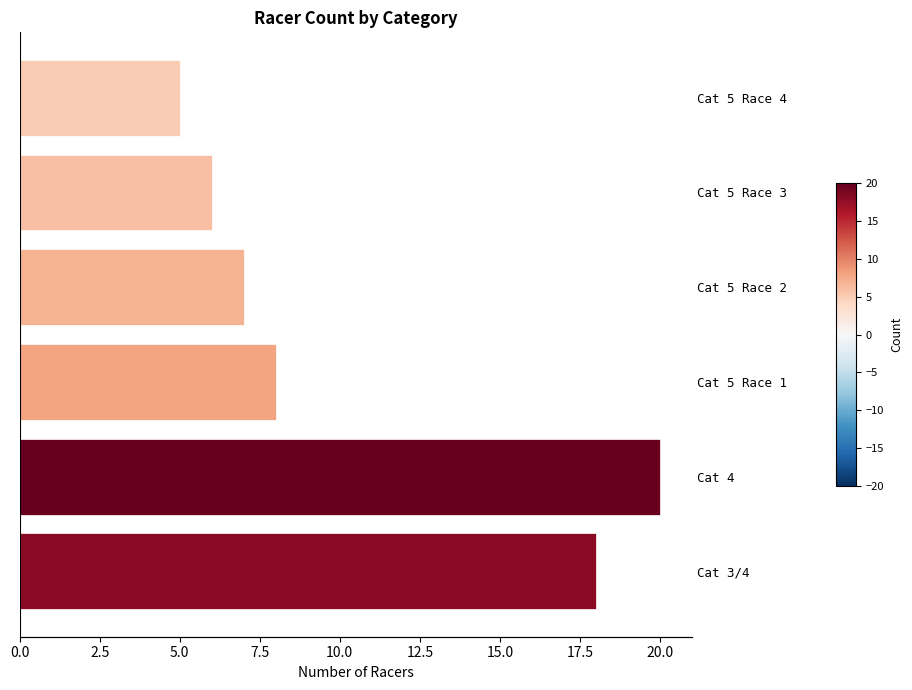

True or false: the data shows 7 at Cat 5 Race 2.

True